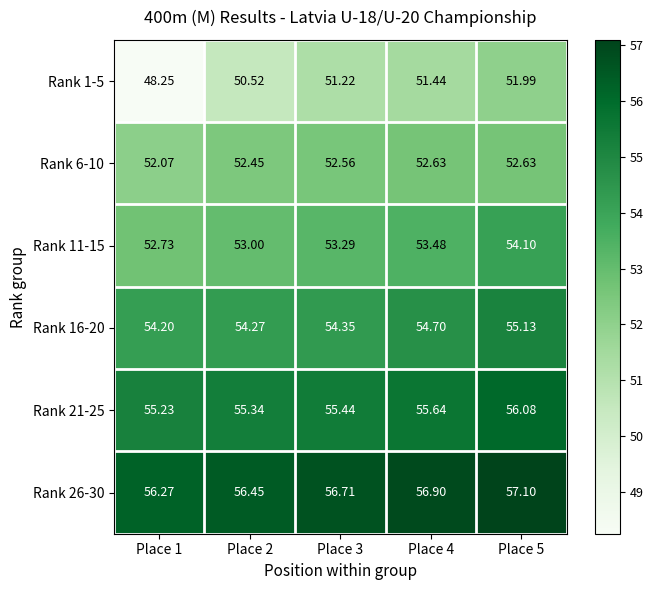

Is the value of Rank 21-25 at Place 5 greater than the value of Rank 1-5 at Place 1?

Yes